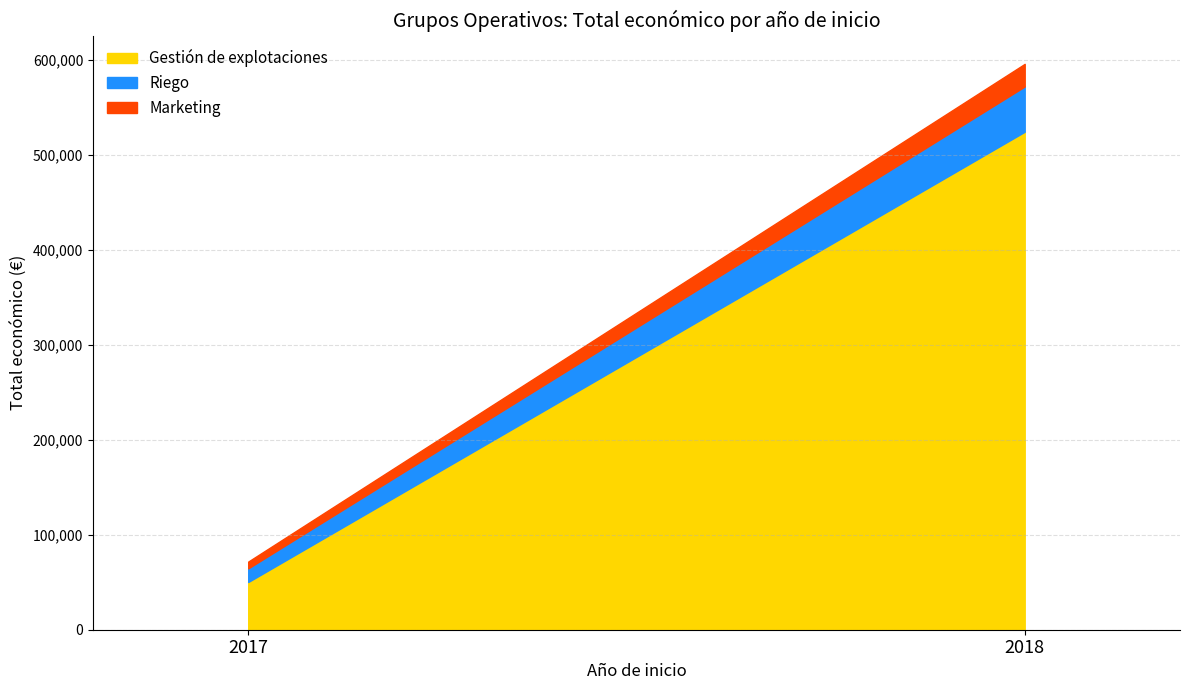

At which label is the value closest to 298053?

2017